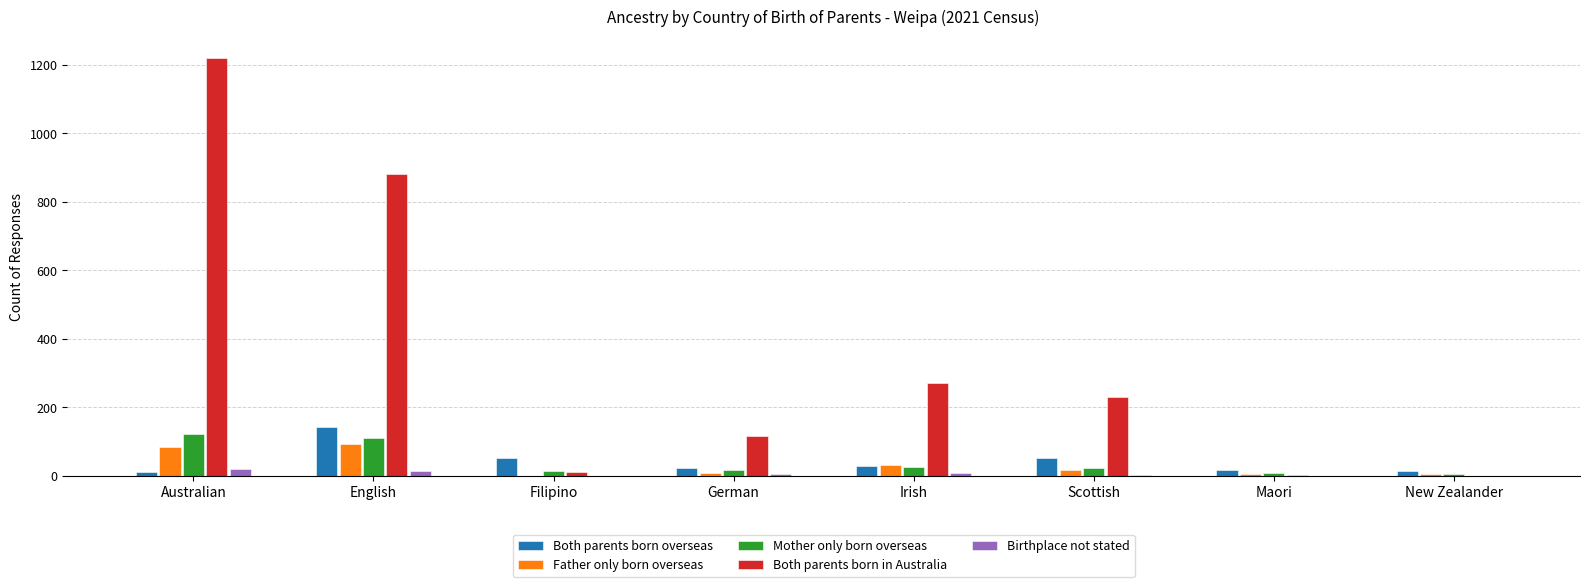

Which series changed the most between English and Filipino?

Both parents born in Australia